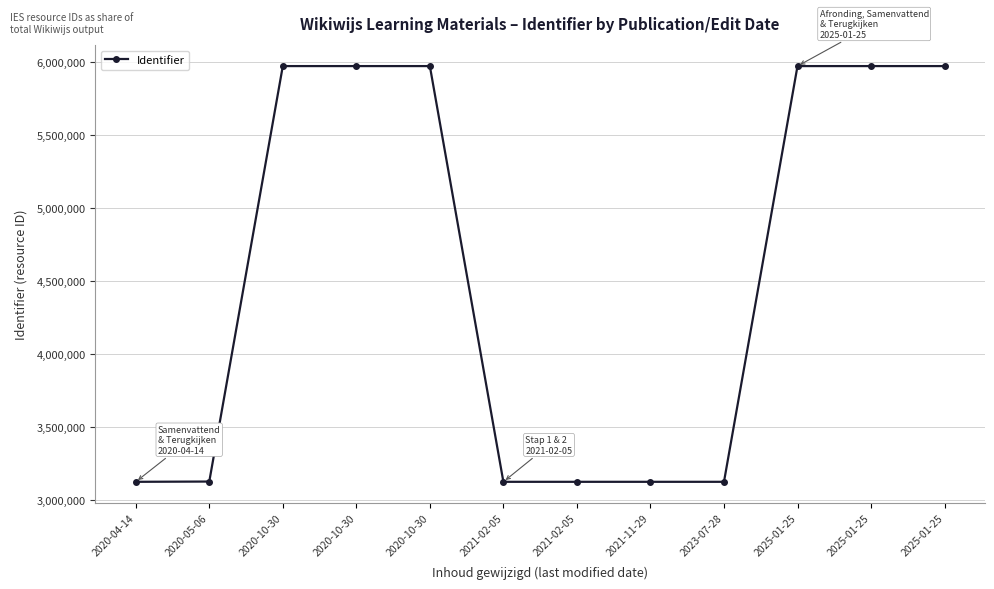

What value does the data have at 2025-01-25?

5974469